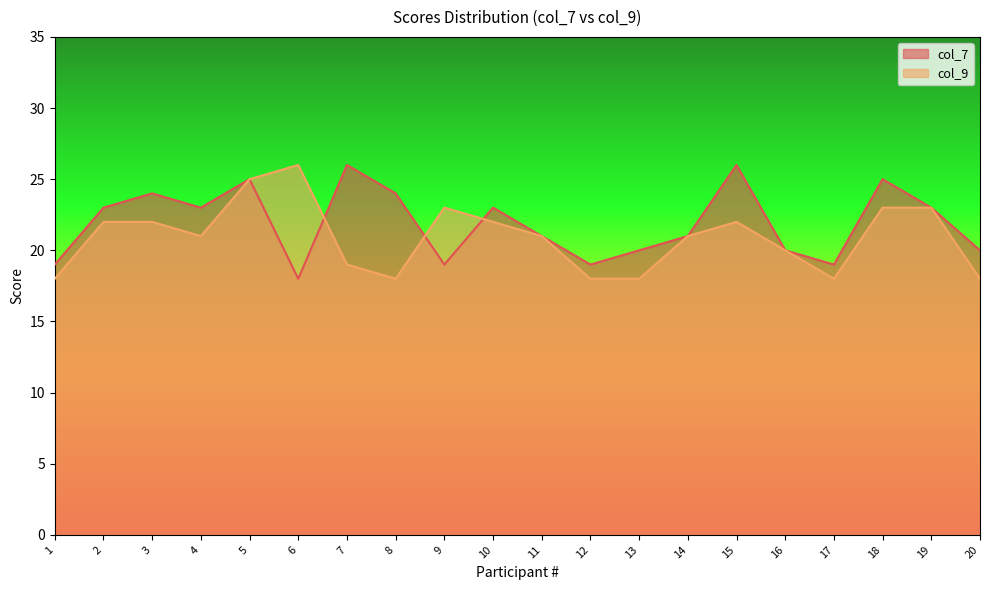

Where is col_9 nearest to the value 22?

2